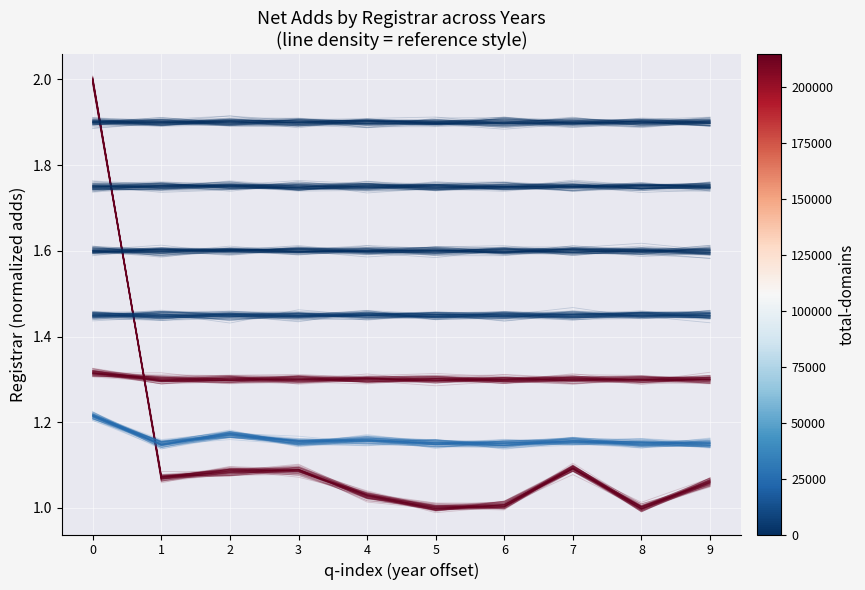

Which label corresponds to the smallest value in the chart?

5